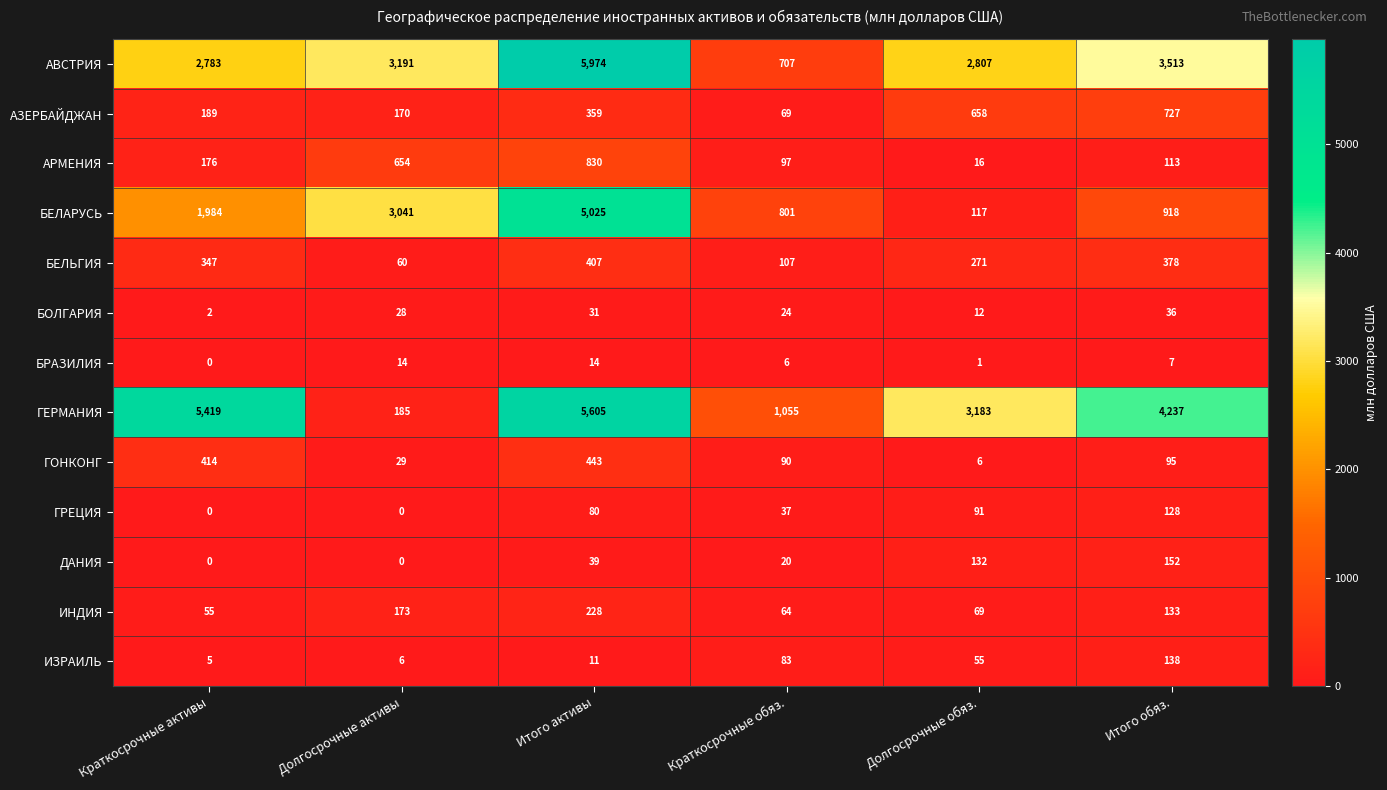

True or false: АВСТРИЯ has a value of 9032 at Итого активы.

False